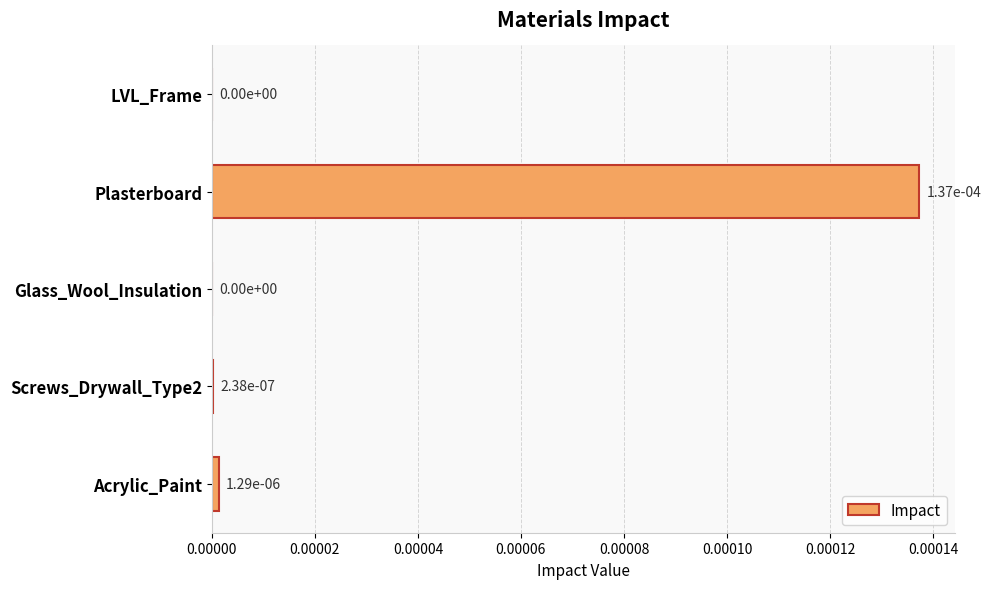

How many distinct data groups are displayed?

1